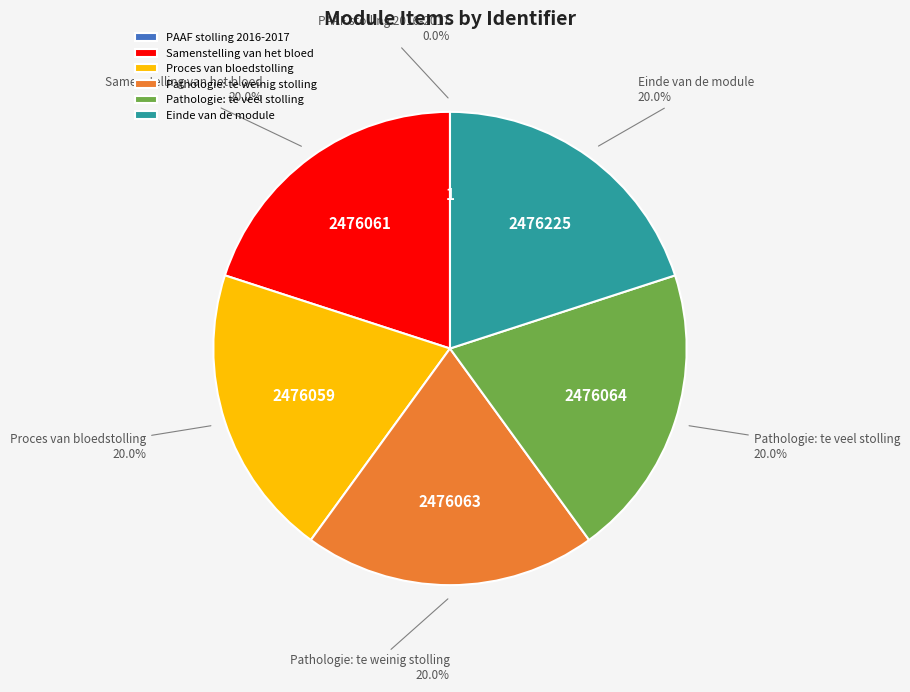

To the nearest percent, what is the difference between the largest and smallest slice percentages?

20%